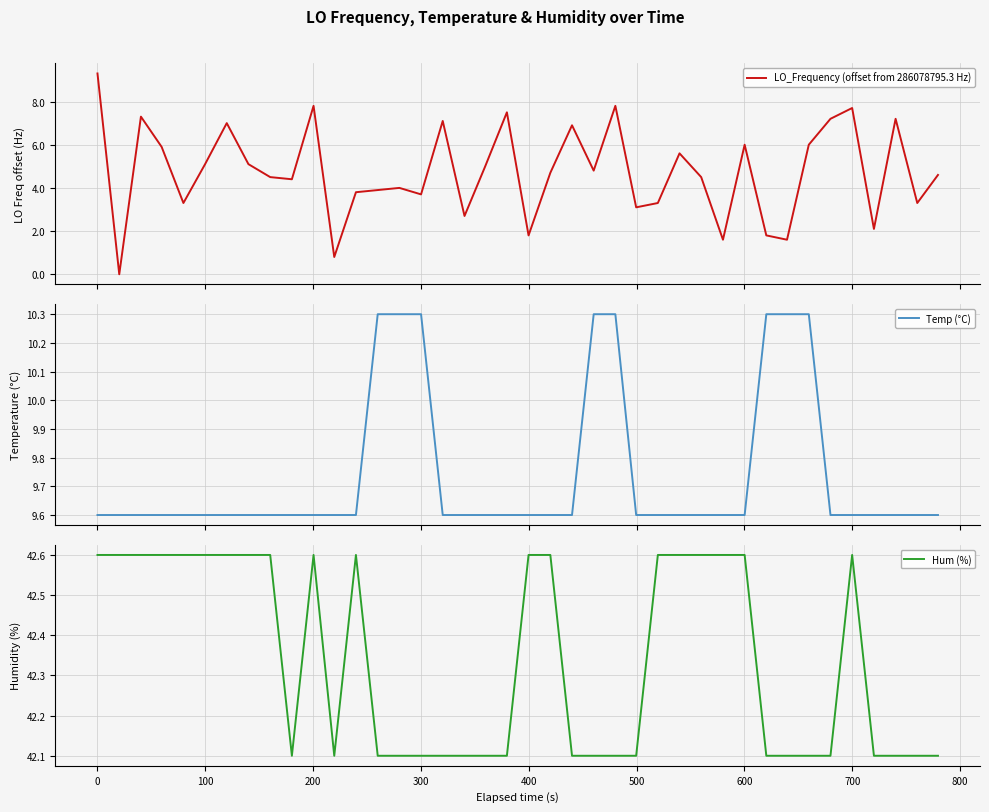

List the series in order of their peak value, lowest first.

LO_Frequency (offset from 286078795.3 Hz), Temp (°C), Hum (%)